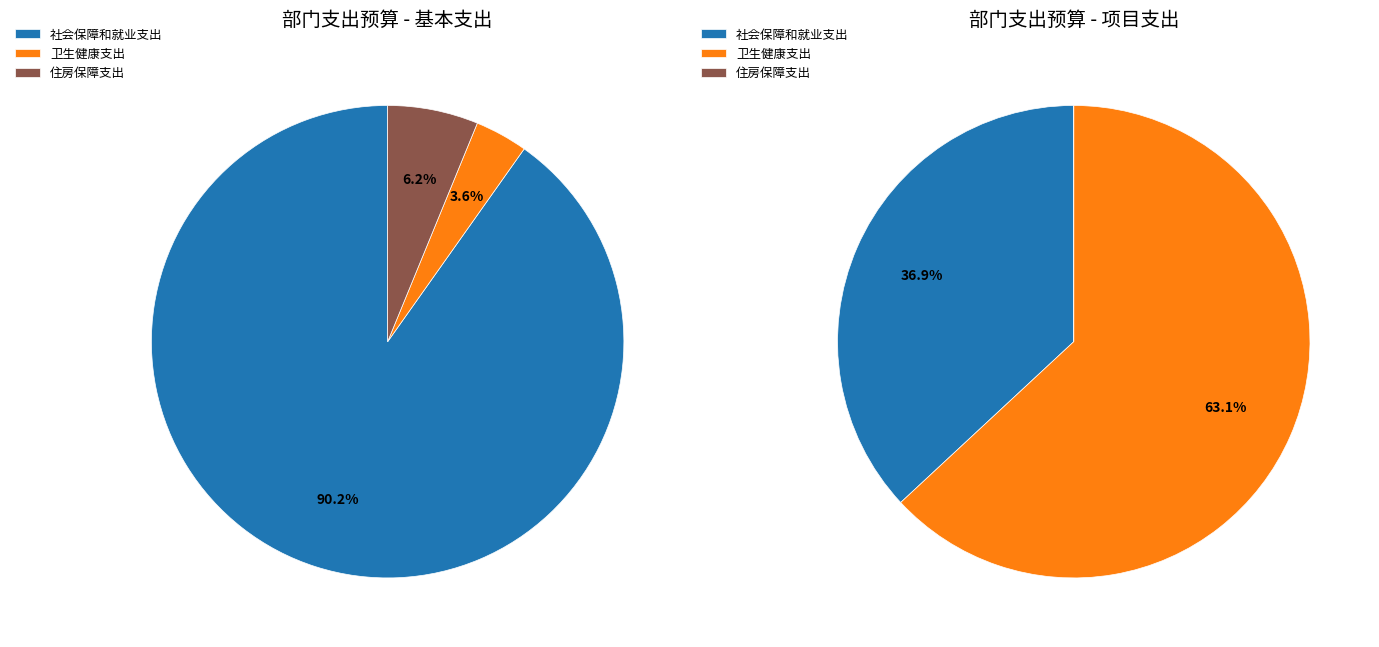

How many segments does this pie chart have?

3